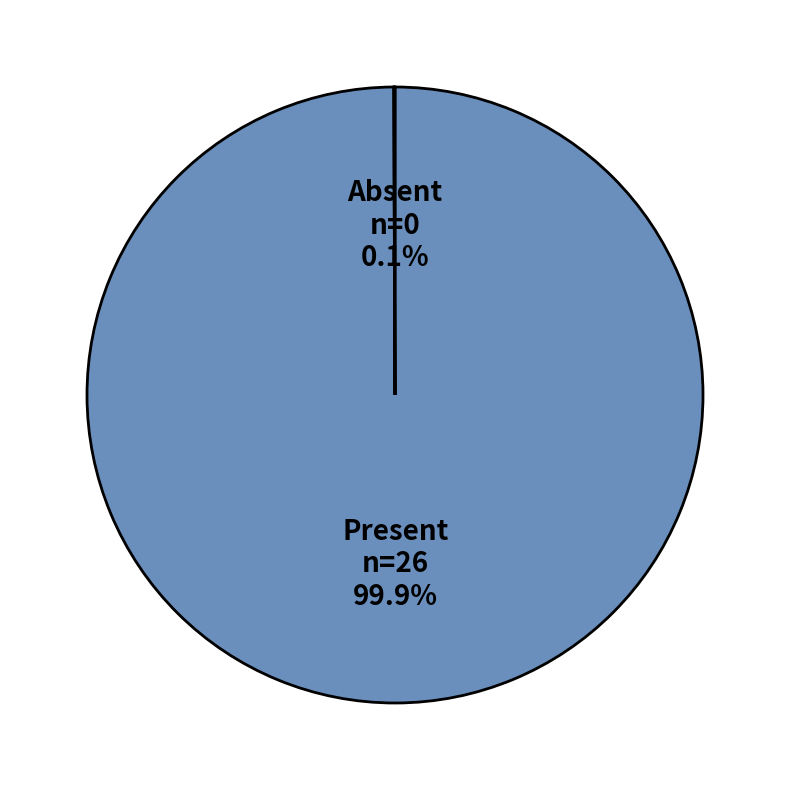

Which slice is the largest?

Present